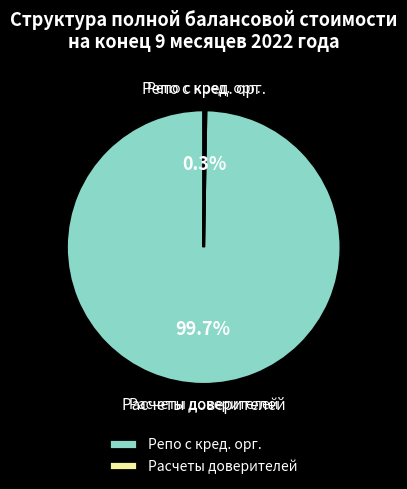

How many slices are in this pie chart?

2